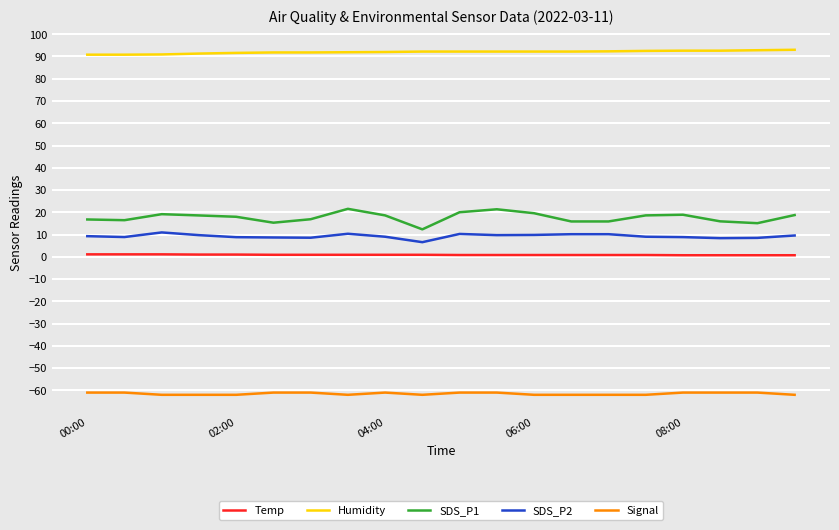

What is the minimum value shown in the chart?

-62.0